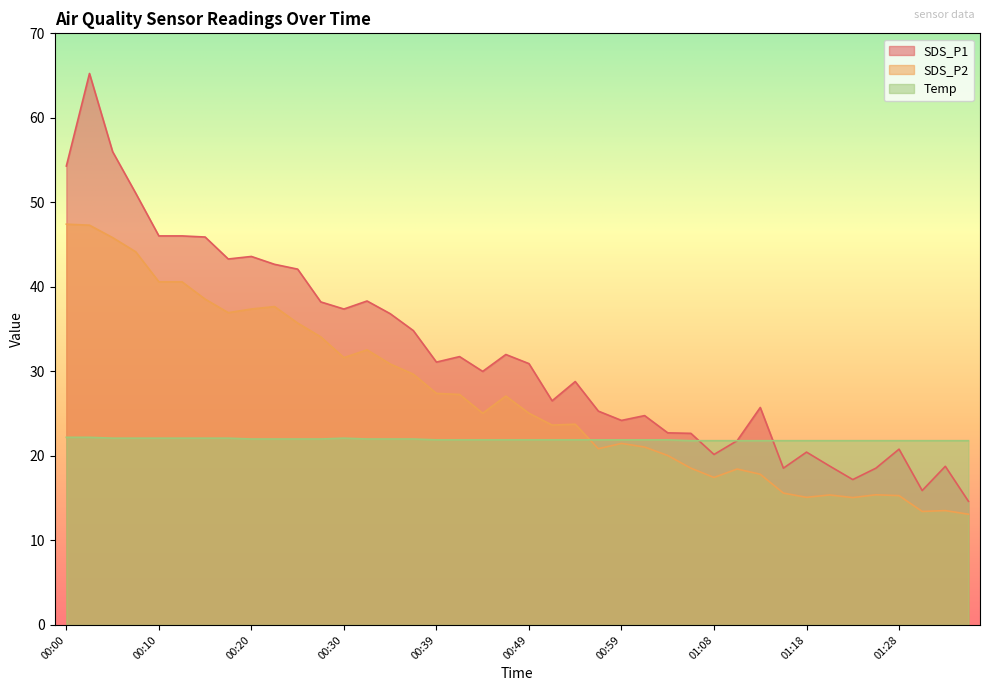

What is the sum of all Temp values?

877.4